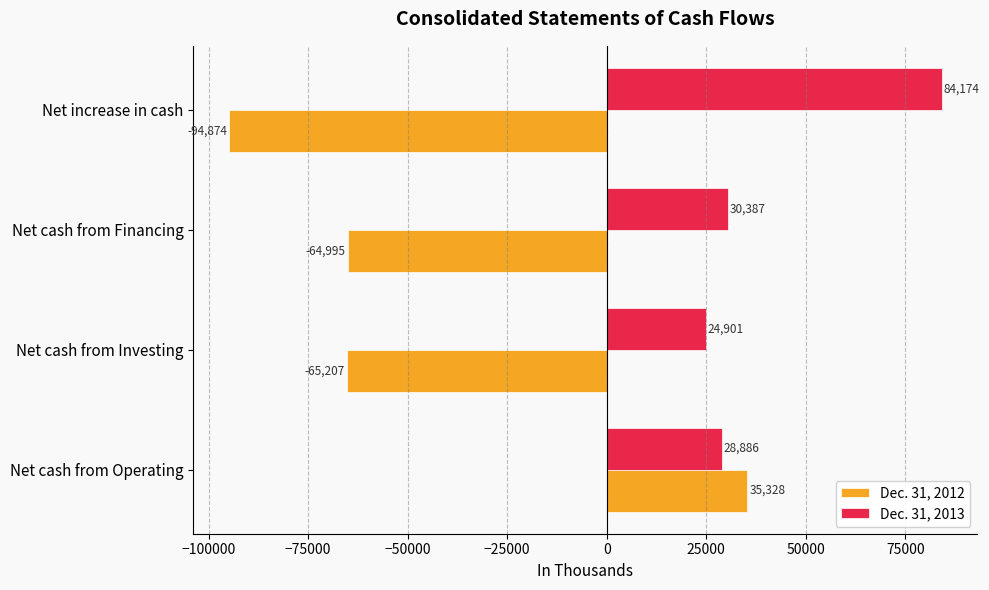

Which series has the largest range (max minus min)?

Dec. 31, 2012